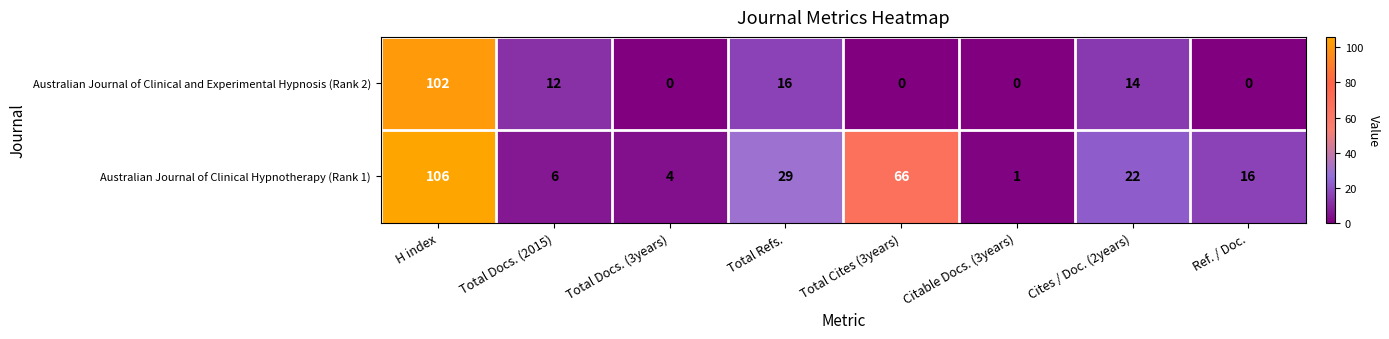

Reading left to right, transcribe all the data shown in this chart.

Australian Journal of Clinical and Experimental Hypnosis (Rank 2): 102	12	0	16	0	0	14	0
Australian Journal of Clinical Hypnotherapy (Rank 1): 106	6	4	29	66	1	22	16